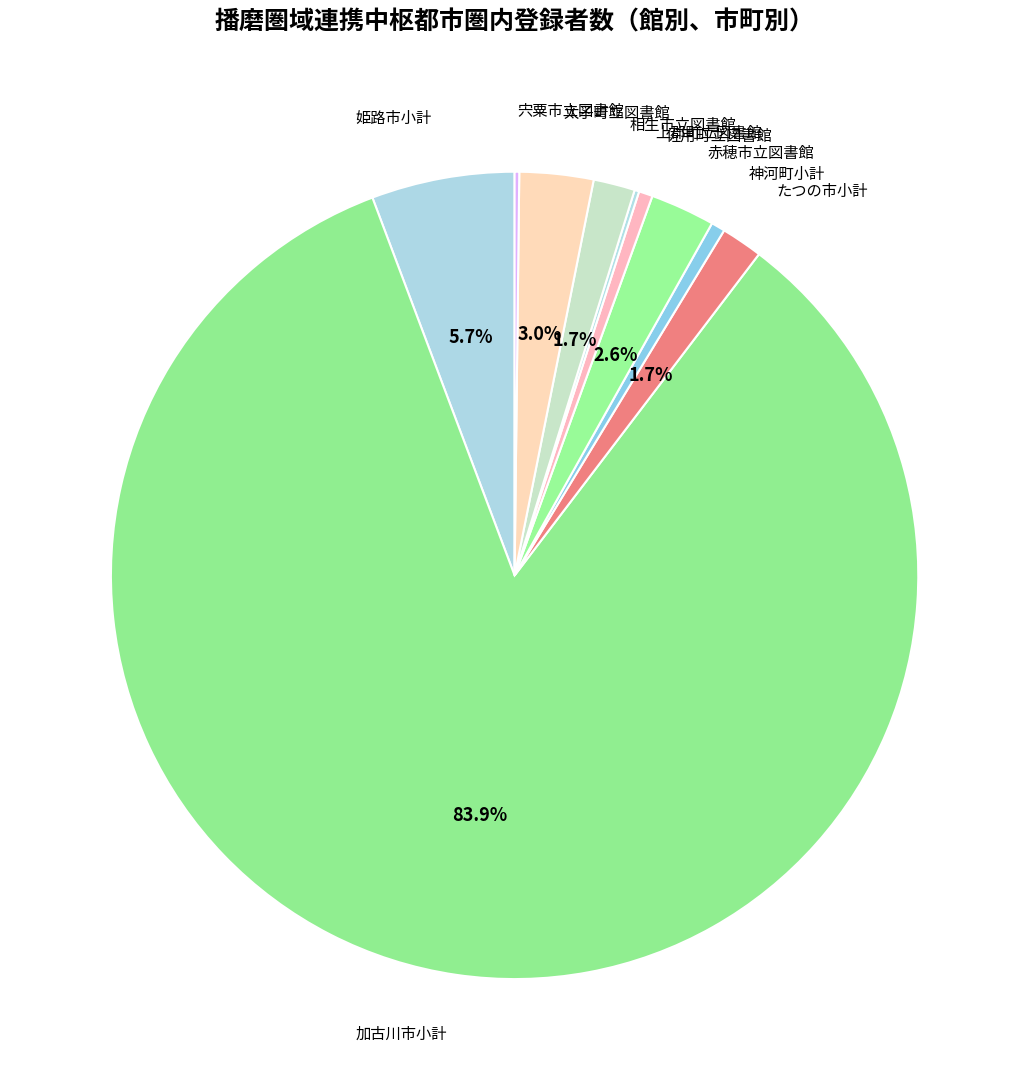

Which has a higher value, 神河町小計 or 姫路市小計?

姫路市小計